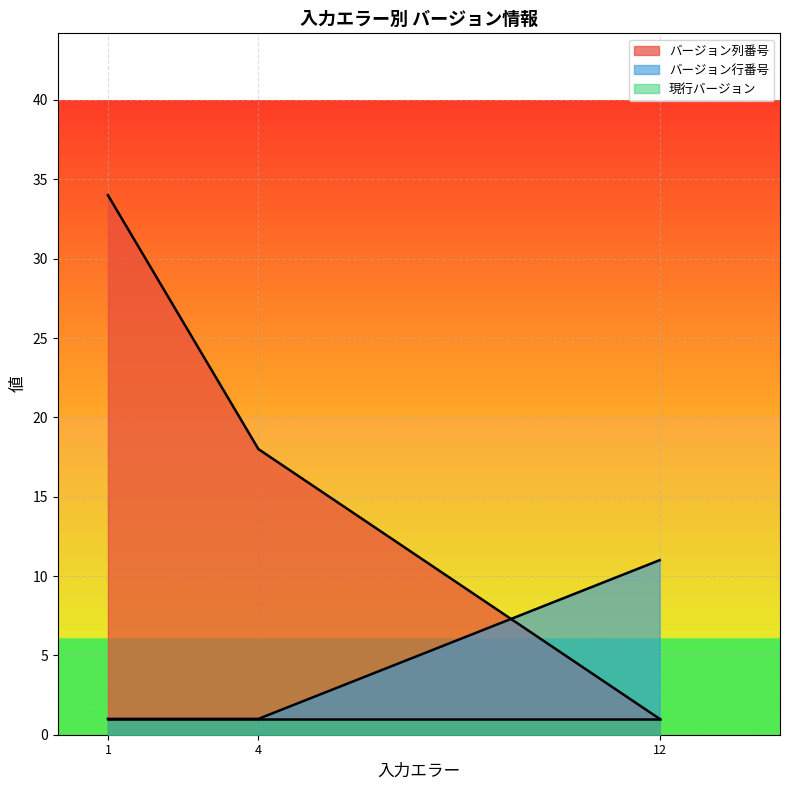

List the series in order of their peak value, highest first.

バージョン列番号, バージョン行番号, 現行バージョン